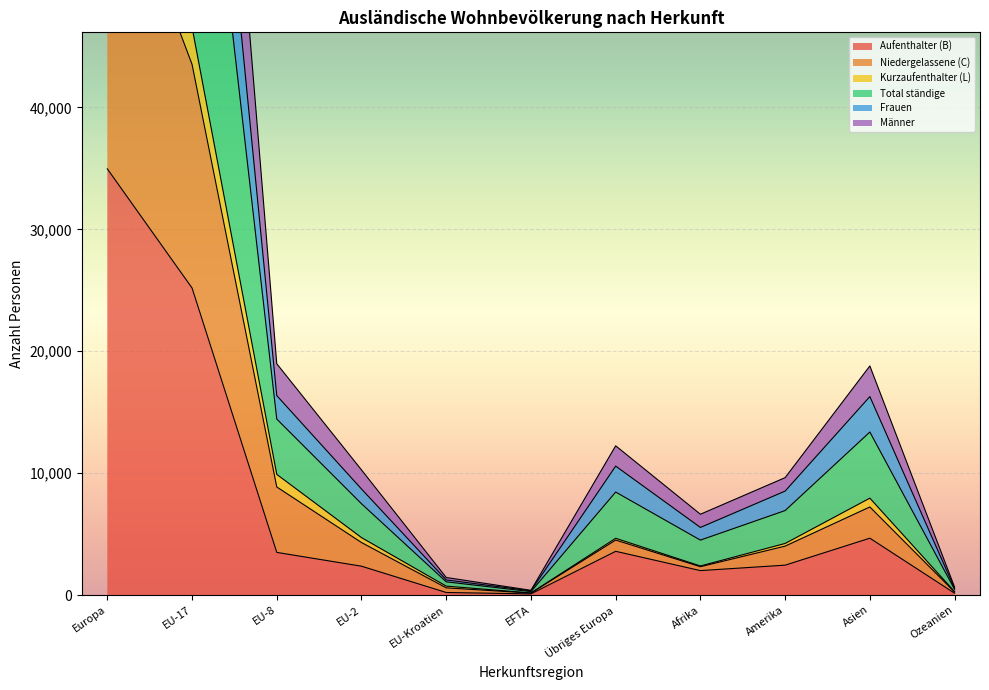

Count the number of categories in the chart.

11